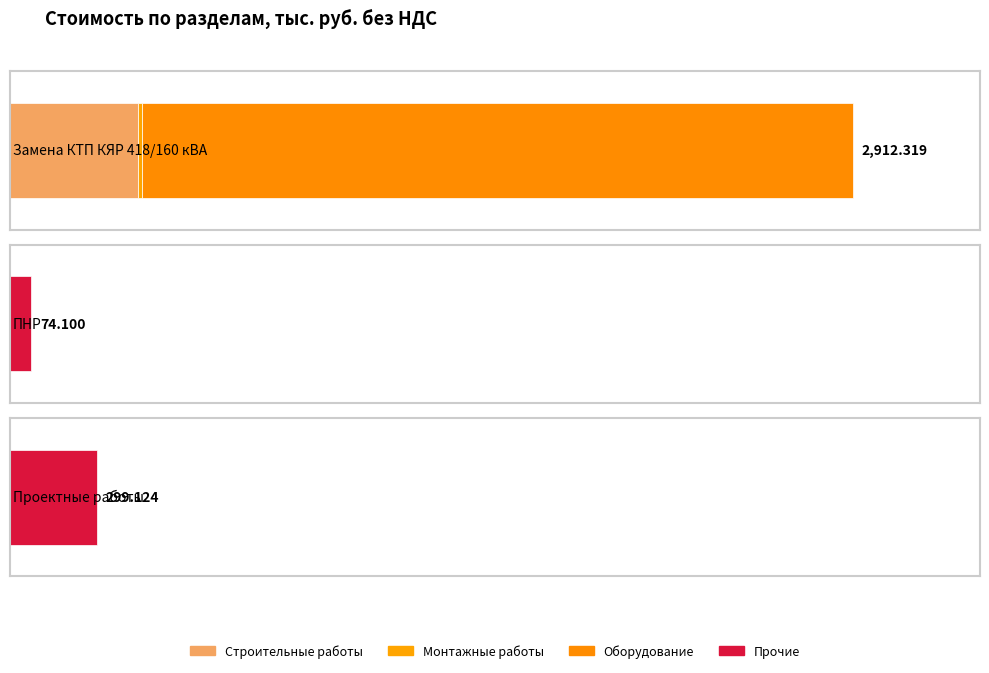

How many values in Монтажные работы are above zero?

1